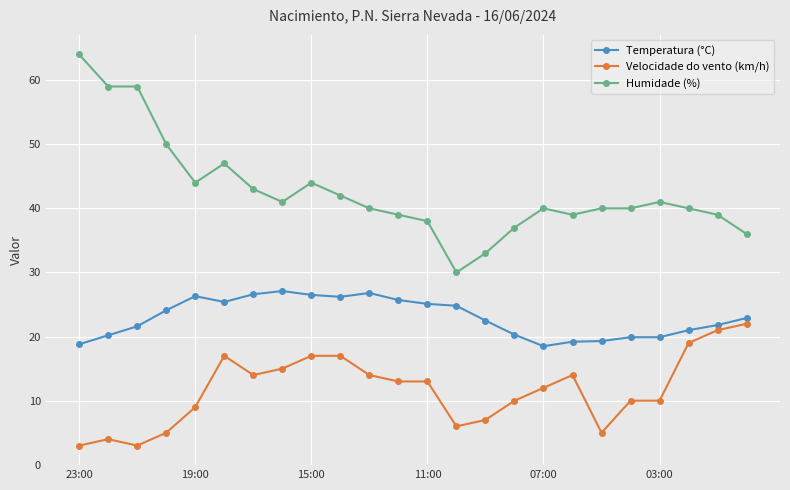

What is the highest value of the Velocidade do vento (km/h) series?

22.0